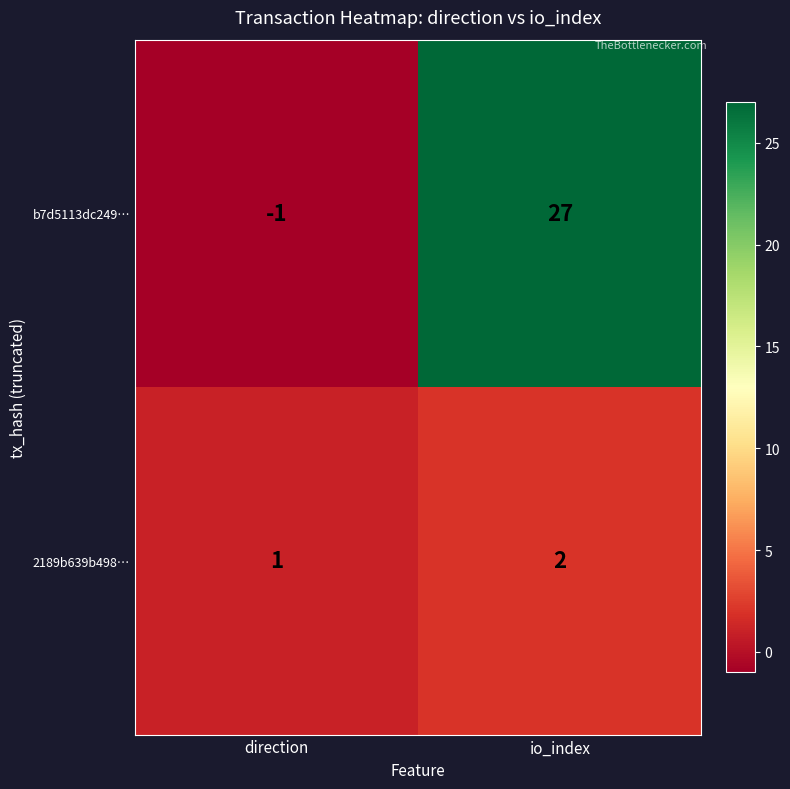

Where is 2189b639b498… nearest to the value 1?

direction